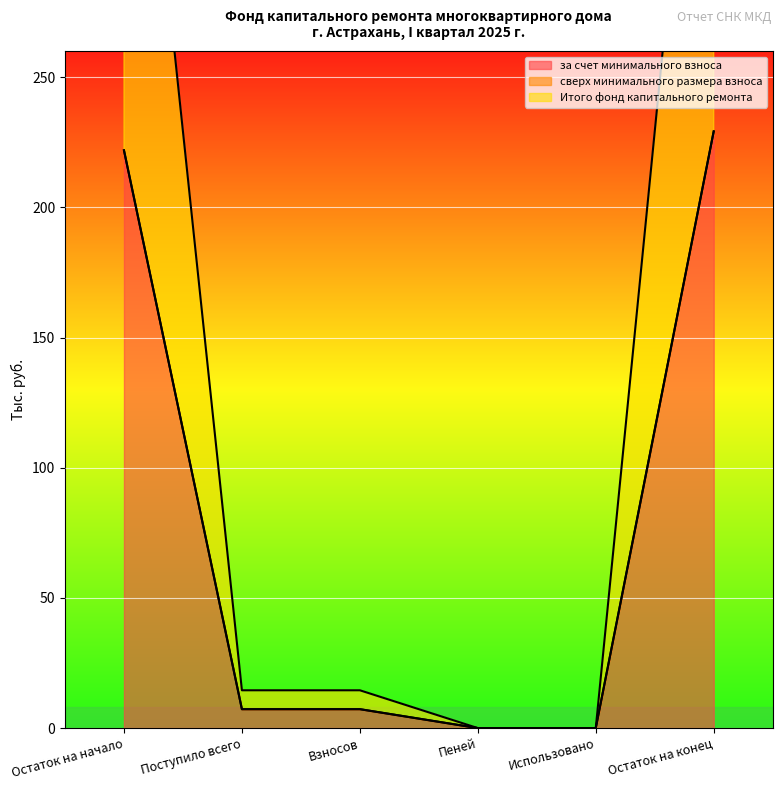

How many lines are shown in the chart?

2